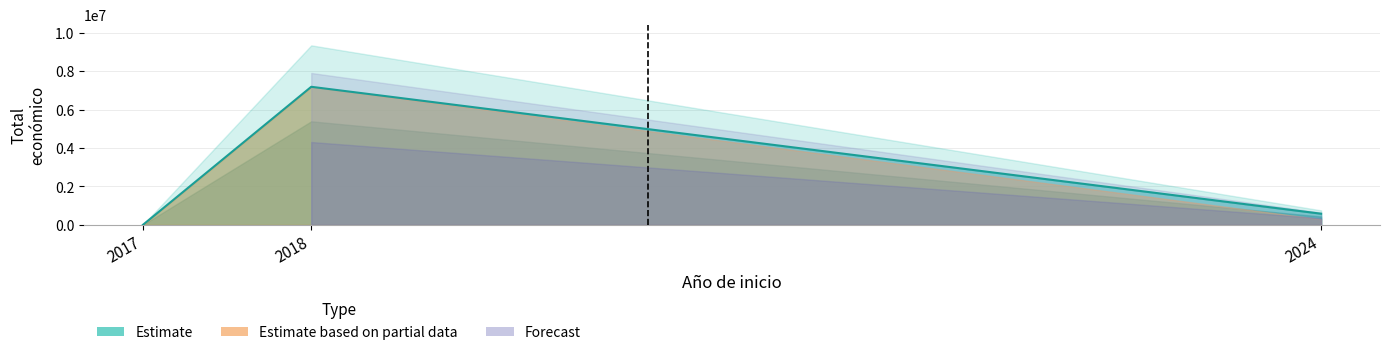

What is the average value?

2591809